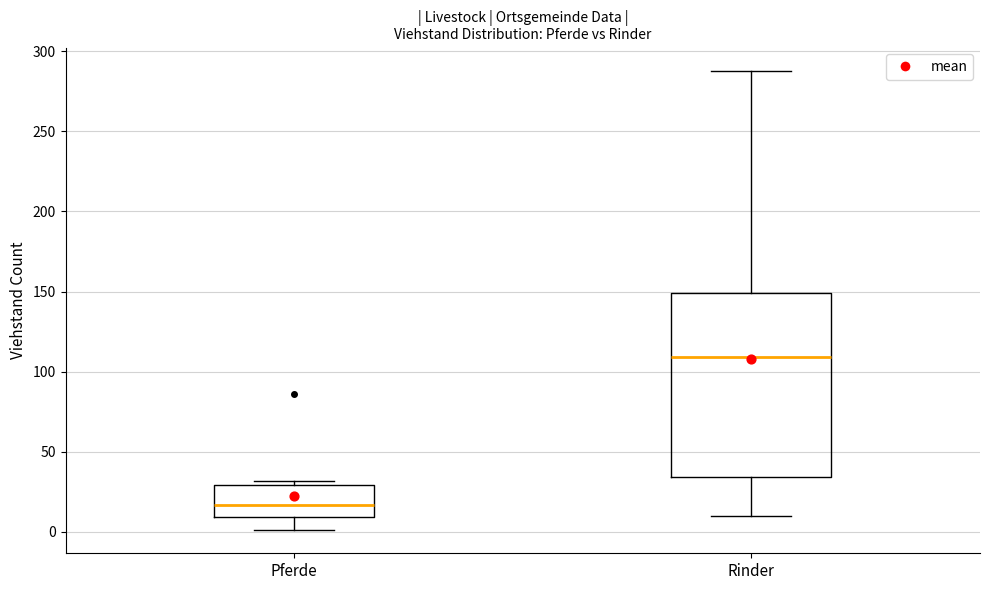

Where does the median line of the box for Pferde sit on the y-axis? The values are not printed on the chart, so give them approximately, as read against the axis.

15